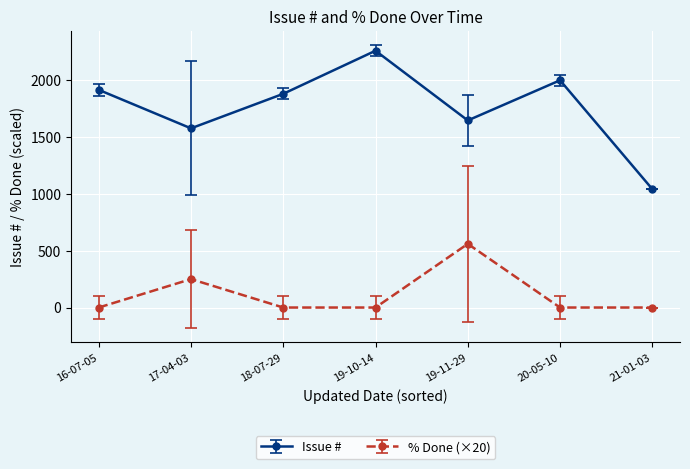

What is the difference between the maximum and minimum values in the Issue # series?

1217.5